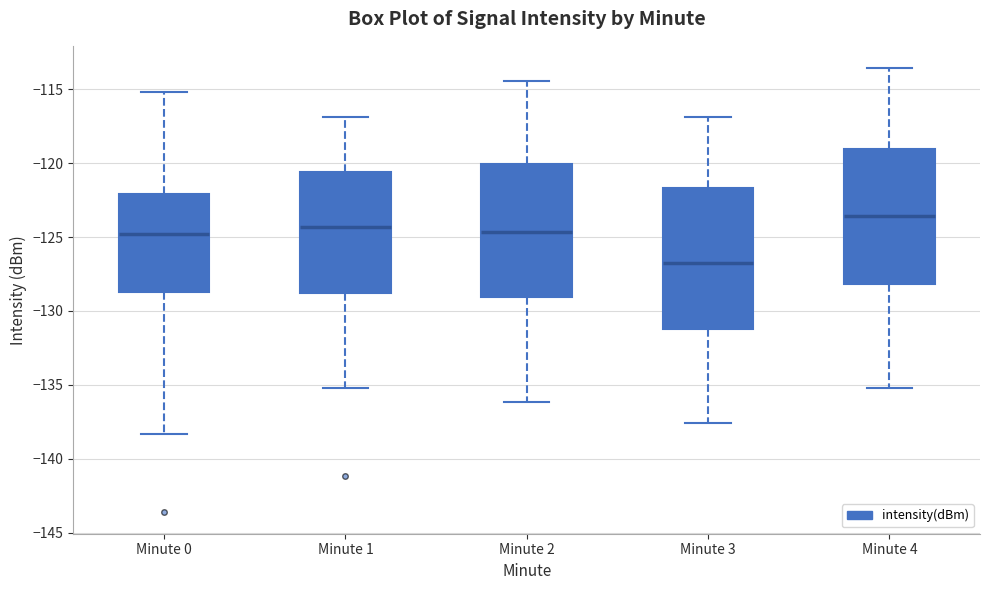

Reading left to right, transcribe this box plot: for each box, give where its median line is, the range the box spans, and where its two whiskers end, as read against the y-axis. The values are not printed on the chart, so give them approximately, as read against the axis.

Minute 0: median -125.0, box -128.5 to -122.0, whiskers -138.5 to -115.0
Minute 1: median -124.5, box -129.0 to -120.5, whiskers -135.0 to -117.0
Minute 2: median -124.5, box -129.0 to -120.0, whiskers -136.0 to -114.5
Minute 3: median -126.5, box -131.0 to -121.5, whiskers -137.5 to -117.0
Minute 4: median -123.5, box -128.0 to -119.0, whiskers -135.0 to -113.5